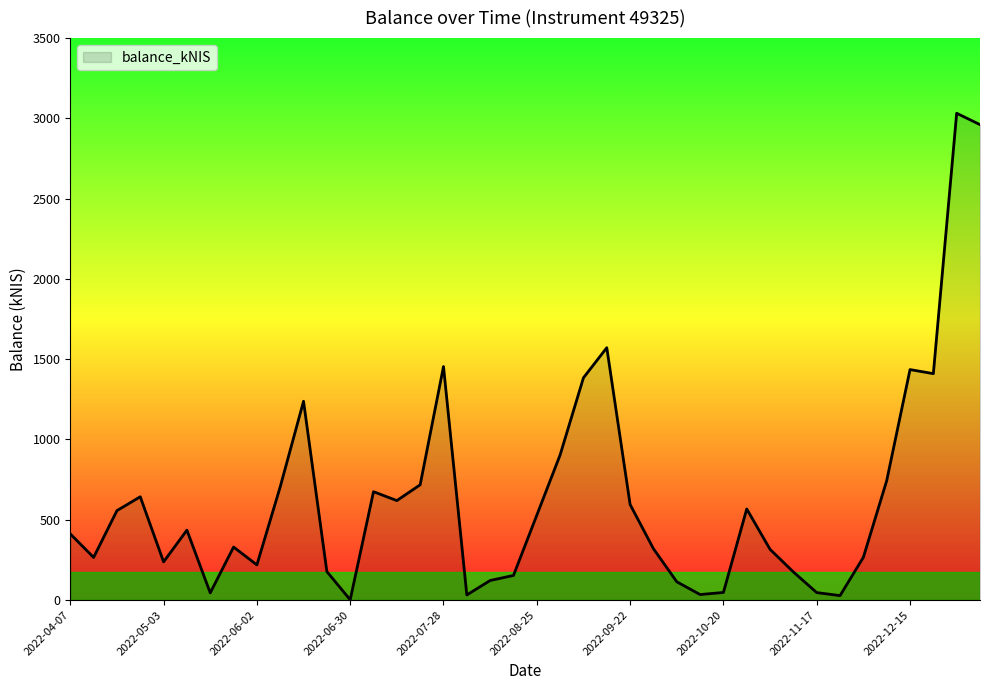

What is the greatest value displayed?

3031.8